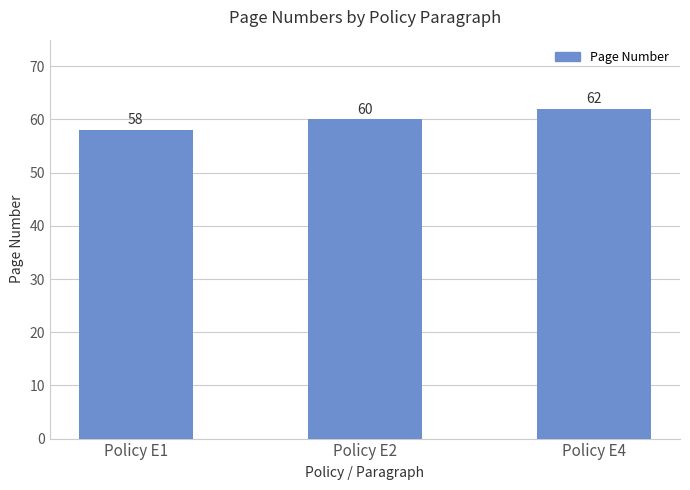

Reading left to right, extract all data points from this chart.

58	60	62